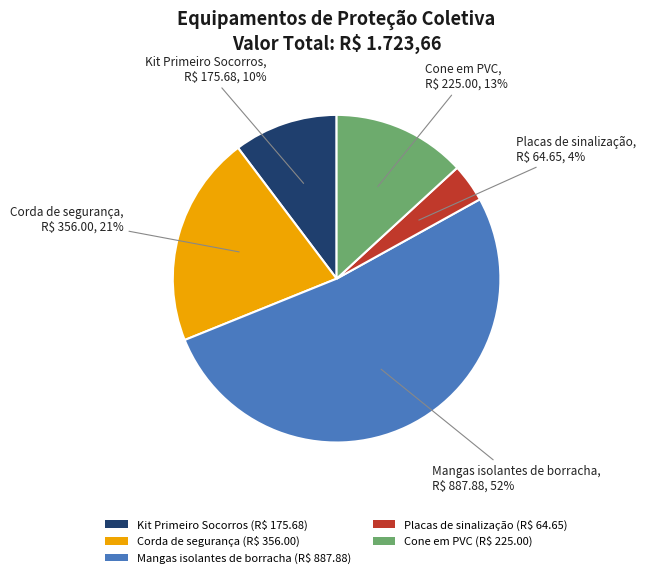

What percentage is the Placas de sinalização slice, to the nearest percent?

4%